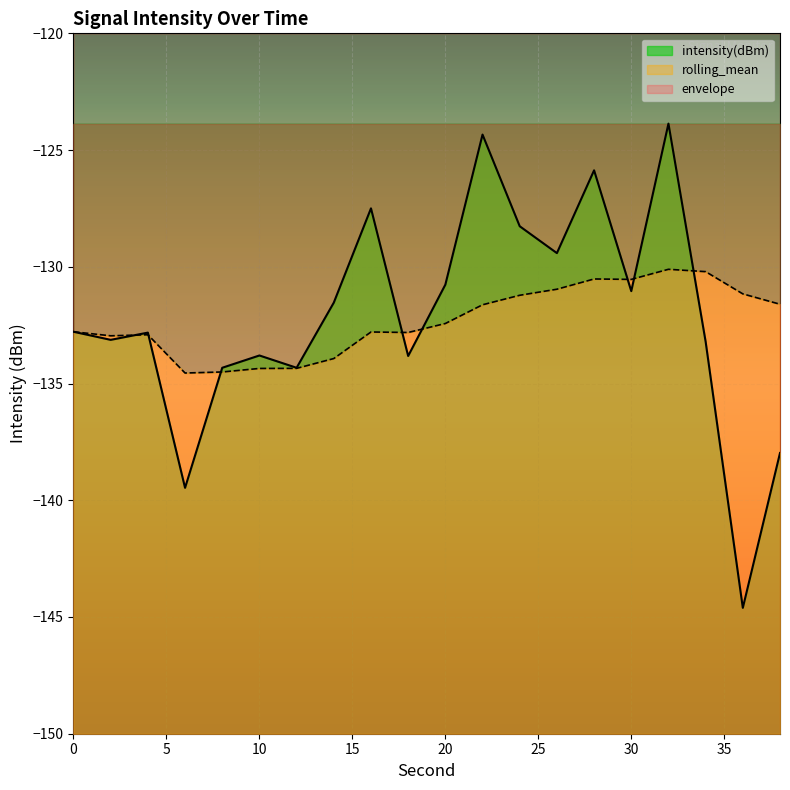

Is it true that intensity(dBm) equals -132.8 at 0?

True